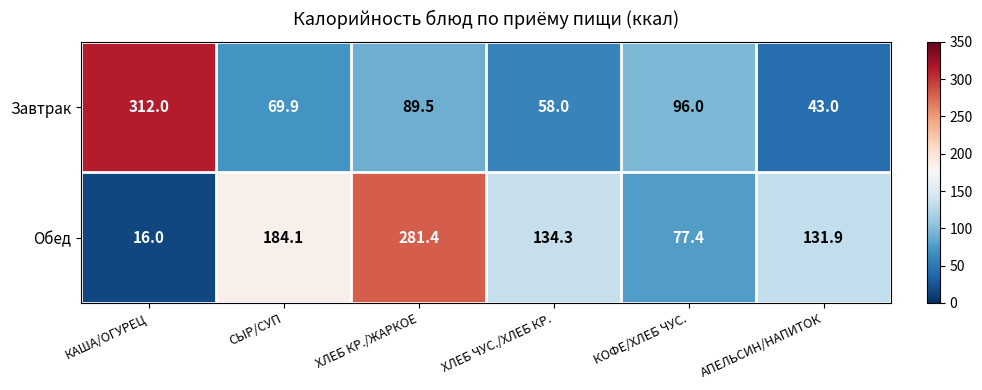

Count the number of categories in the chart.

6